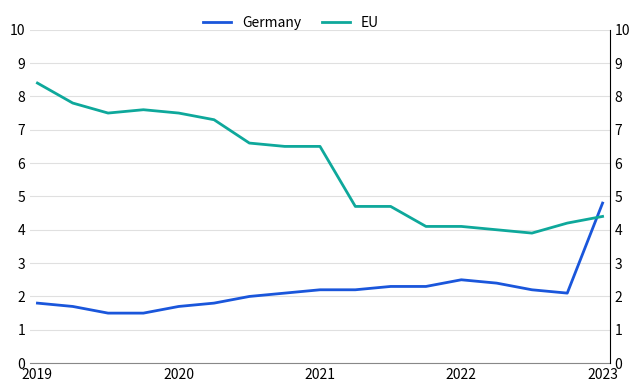

What are all the series names shown in the legend?

Germany, EU